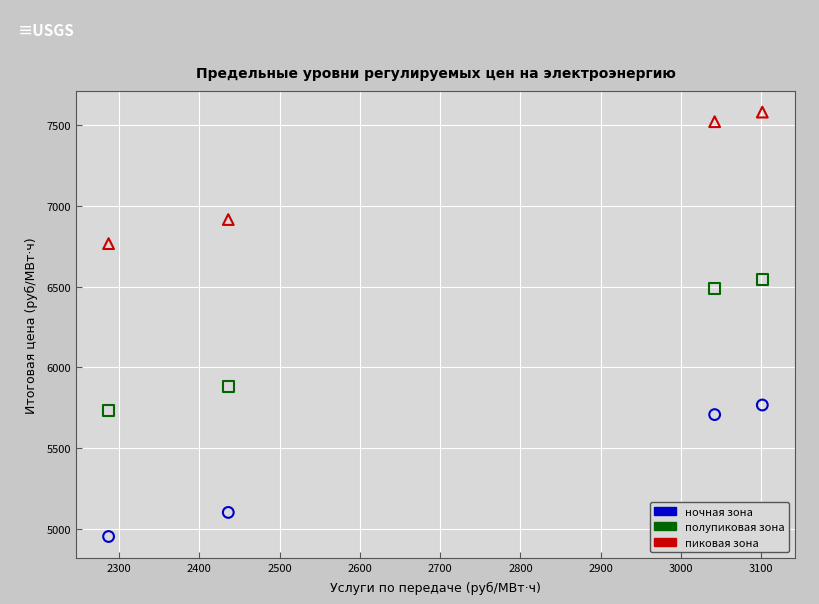

Which series reaches the maximum Y coordinate?

пиковая зона